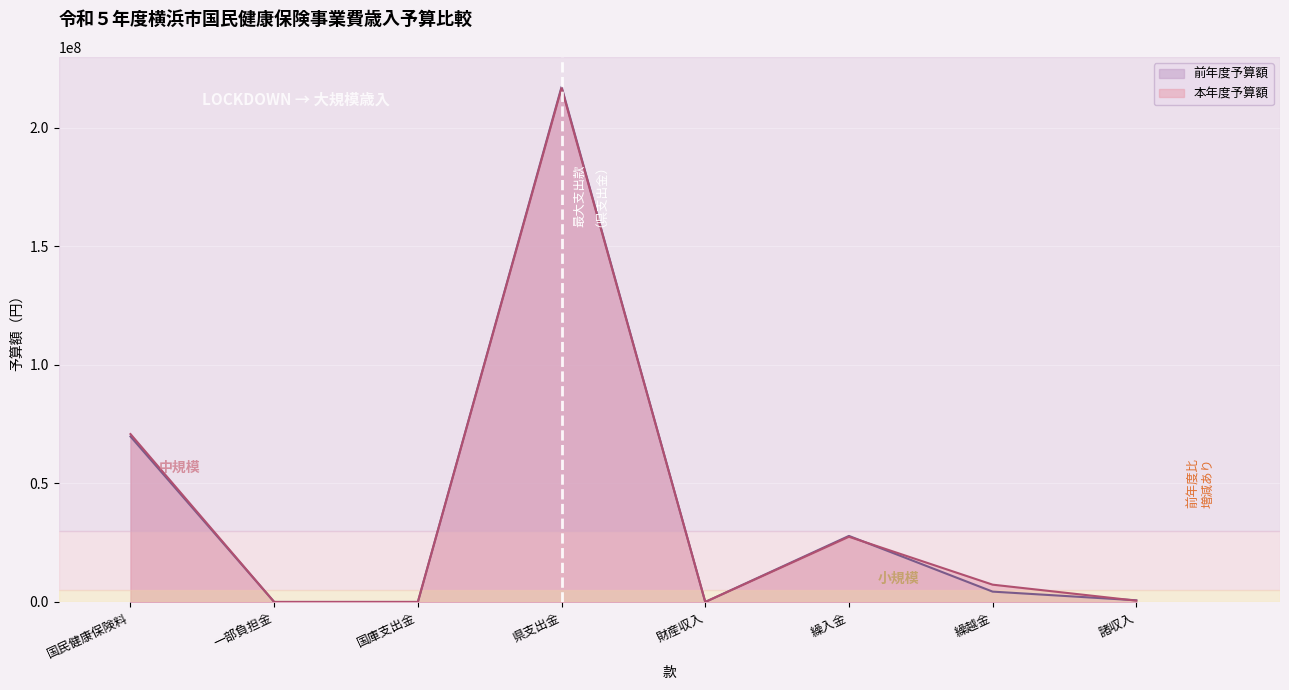

What is the total value across all series at 繰入金?

55377995